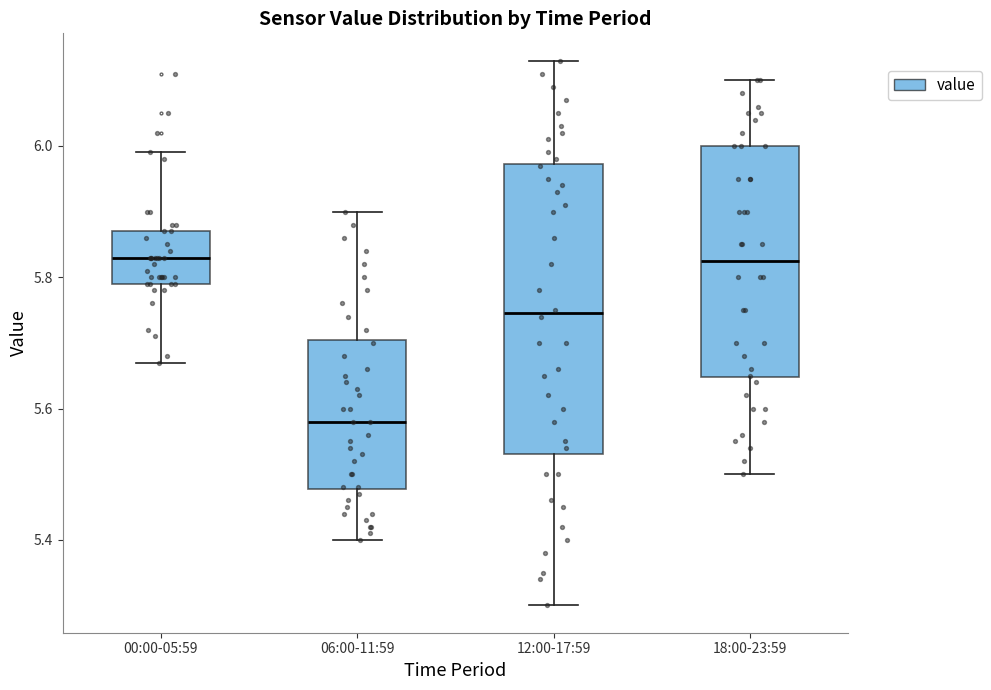

Reading left to right, transcribe this box plot: for each box, give where its median line is, the range the box spans, and where its two whiskers end, as read against the y-axis. The values are not printed on the chart, so give them approximately, as read against the axis.

00:00-05:59: median 5.84, box 5.80 to 5.88, whiskers 5.68 to 6.00
06:00-11:59: median 5.58, box 5.48 to 5.70, whiskers 5.40 to 5.90
12:00-17:59: median 5.74, box 5.54 to 5.98, whiskers 5.30 to 6.14
18:00-23:59: median 5.82, box 5.64 to 6.00, whiskers 5.50 to 6.10